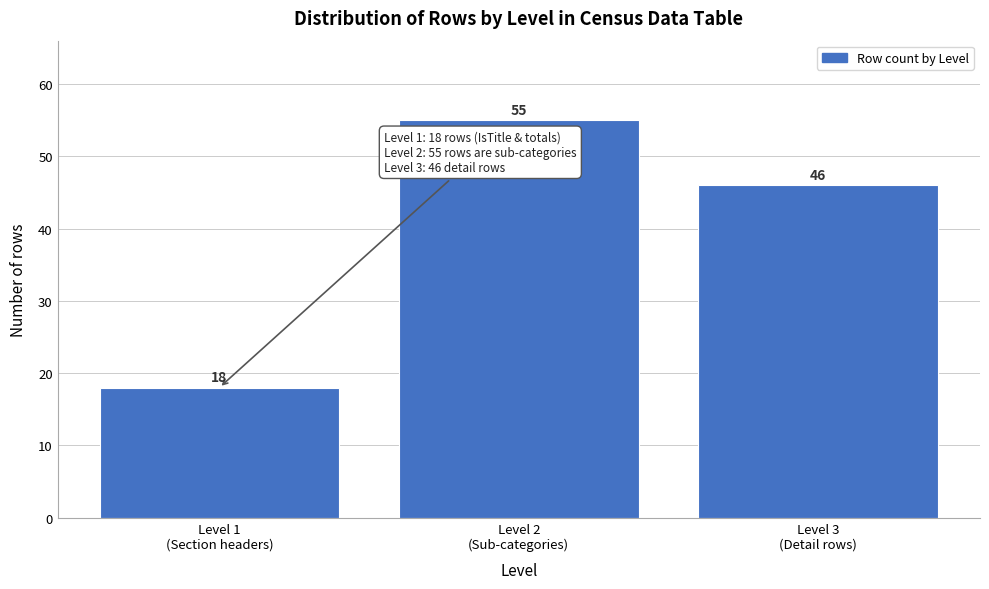

Reading left to right, transcribe all the data shown in this chart.

18	55	46